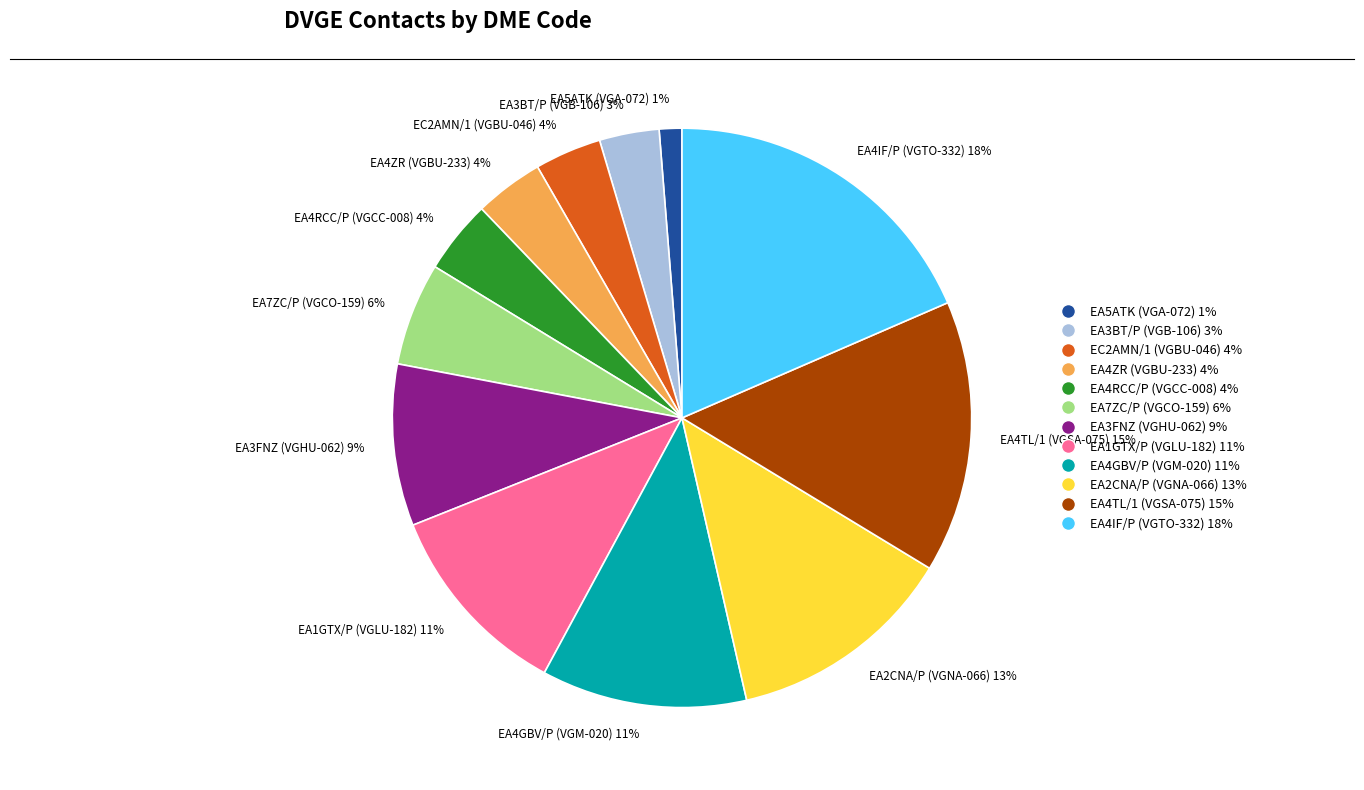

The EA5ATK (VGA-072) slice represents 1% of the pie. True or false?

True